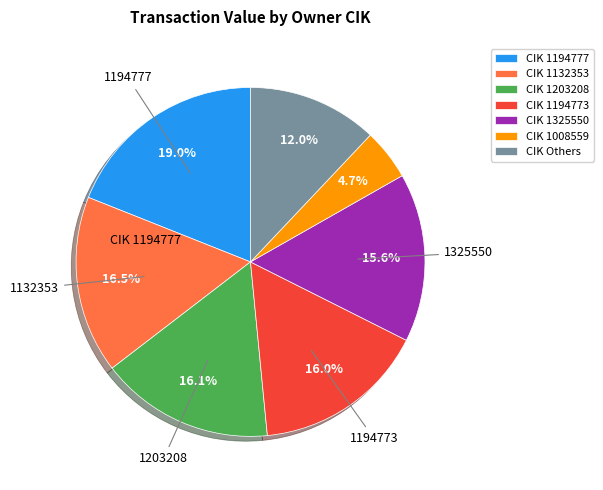

What percentage is NOT represented by CIK Others?

88.0%